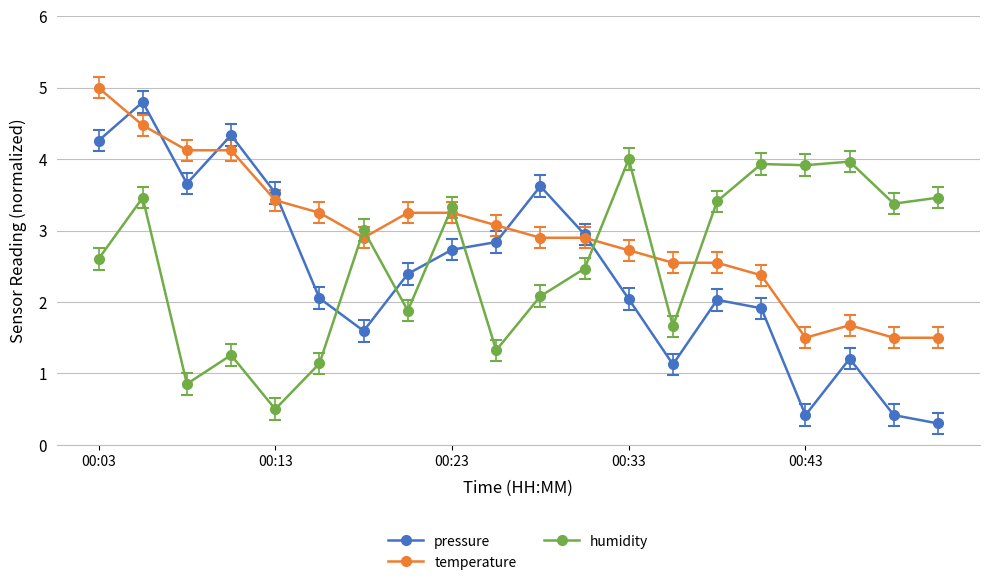

What is the greatest value displayed?

5.0